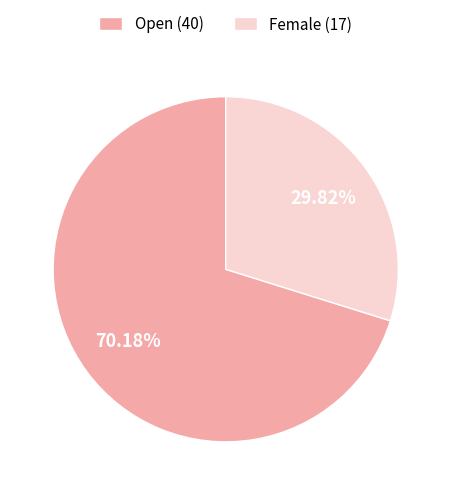

To the nearest percent, what is the combined percentage of Open and Female?

100%